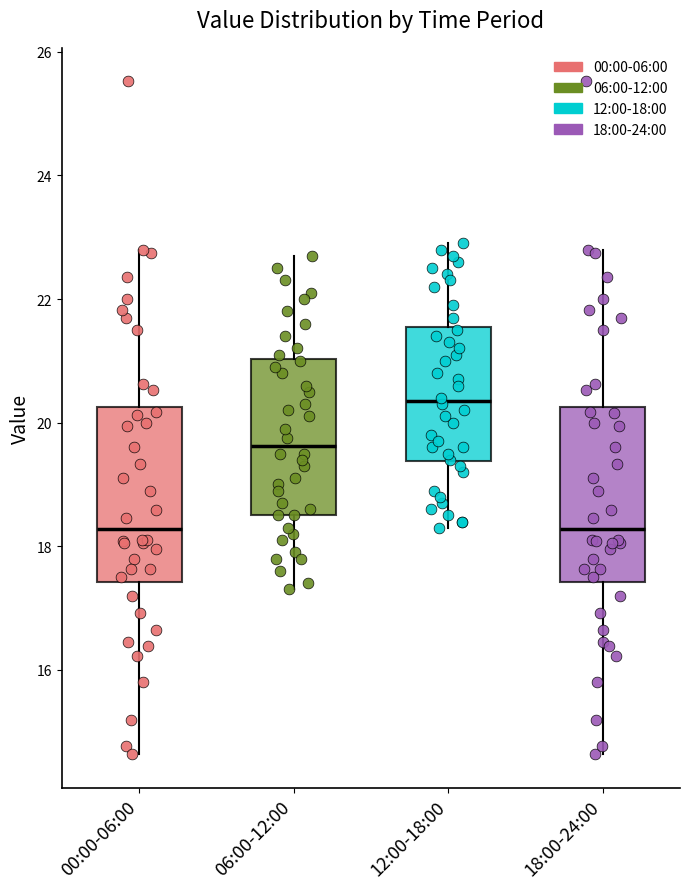

Reading left to right, transcribe this box plot: for each box, give where its median line is, the range the box spans, and where its two whiskers end, as read against the y-axis. The values are not printed on the chart, so give them approximately, as read against the axis.

00:00-06:00: median 18.2, box 17.4 to 20.2, whiskers 14.6 to 22.8
06:00-12:00: median 19.6, box 18.6 to 21.0, whiskers 17.4 to 22.8
12:00-18:00: median 20.4, box 19.4 to 21.6, whiskers 18.4 to 23.0
18:00-24:00: median 18.2, box 17.4 to 20.2, whiskers 14.6 to 22.8